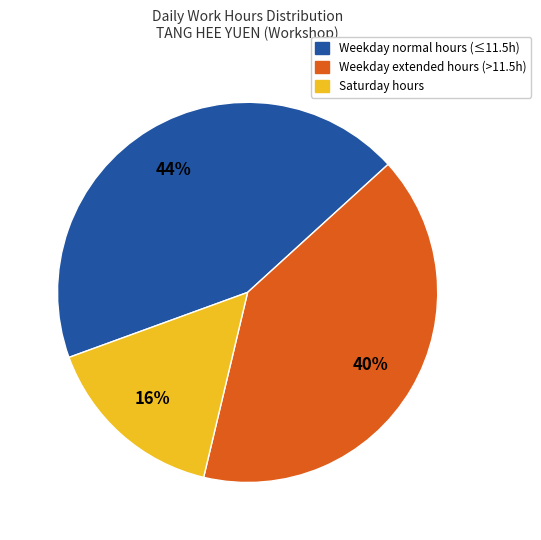

To the nearest percent, what is the difference between the largest and smallest slice percentages?

28%